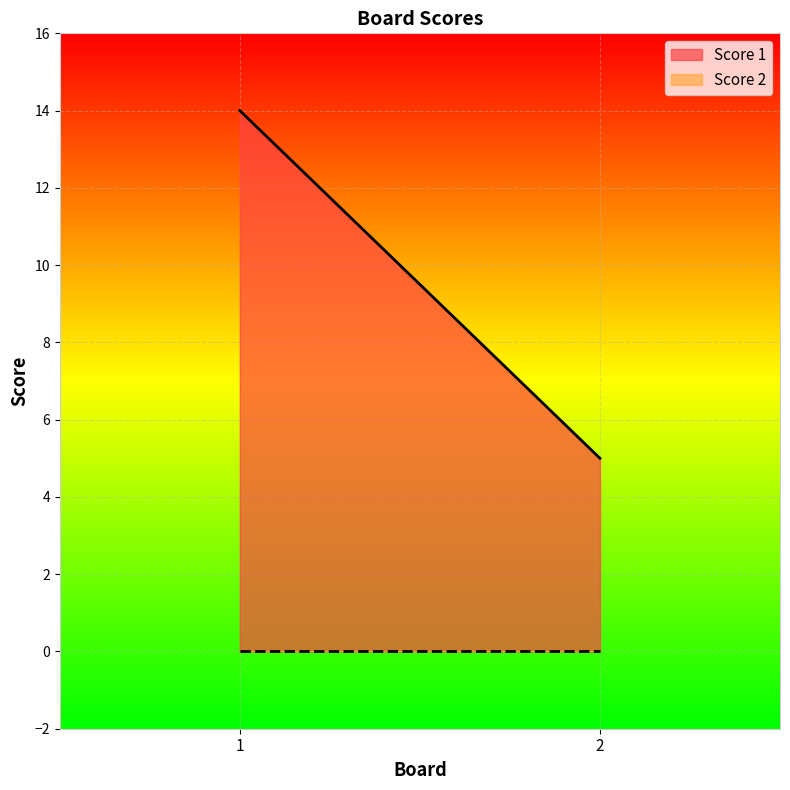

Between 1 and 2, which is larger?

1